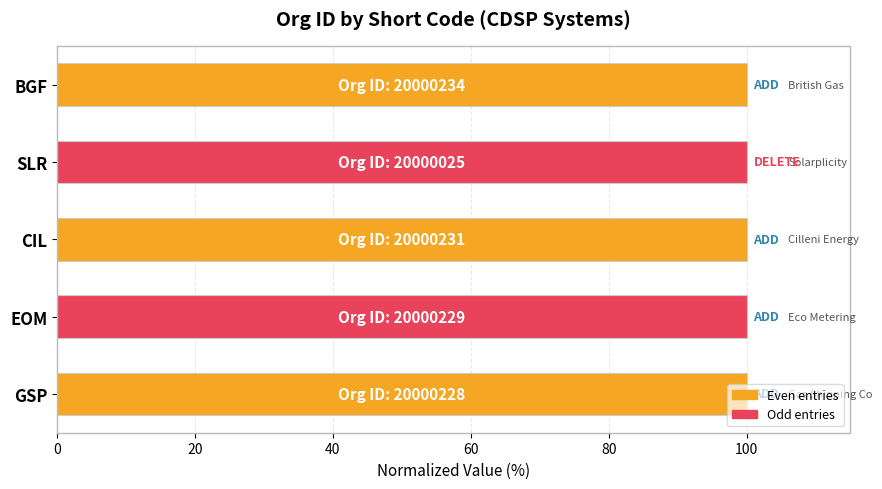

What is the maximum value shown in the chart?

100.0